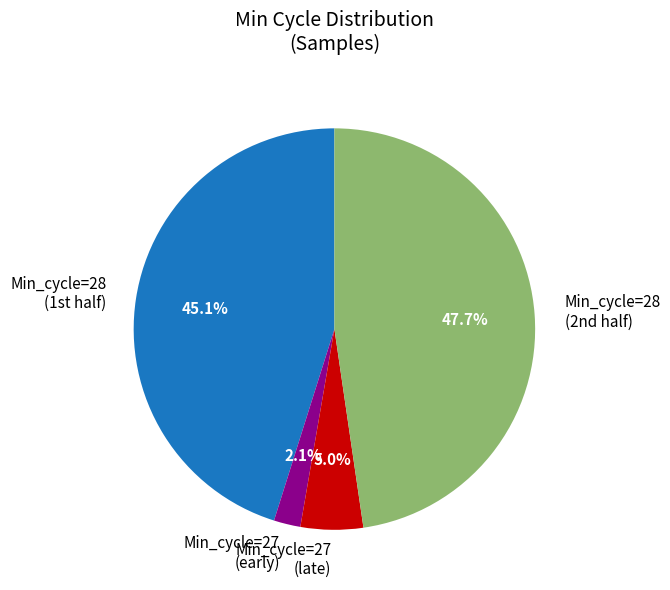

Rank the categories by value from lowest to highest.

Min_cycle=27 (early), Min_cycle=27 (late), Min_cycle=28 (1st half), Min_cycle=28 (2nd half)